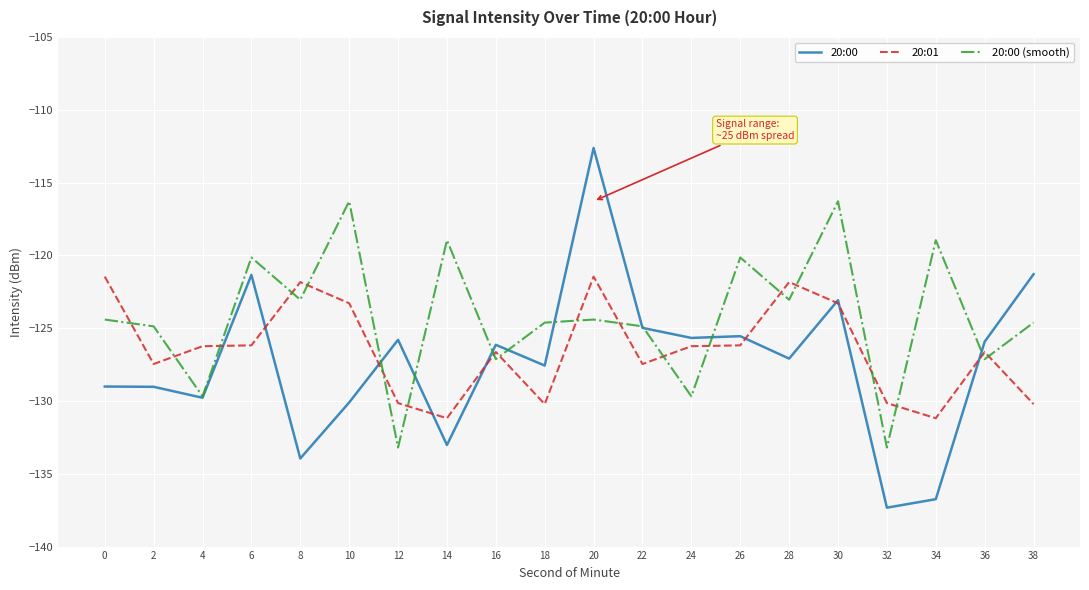

The 20:00 (smooth) series shows -123.0 at 28. True or false?

True